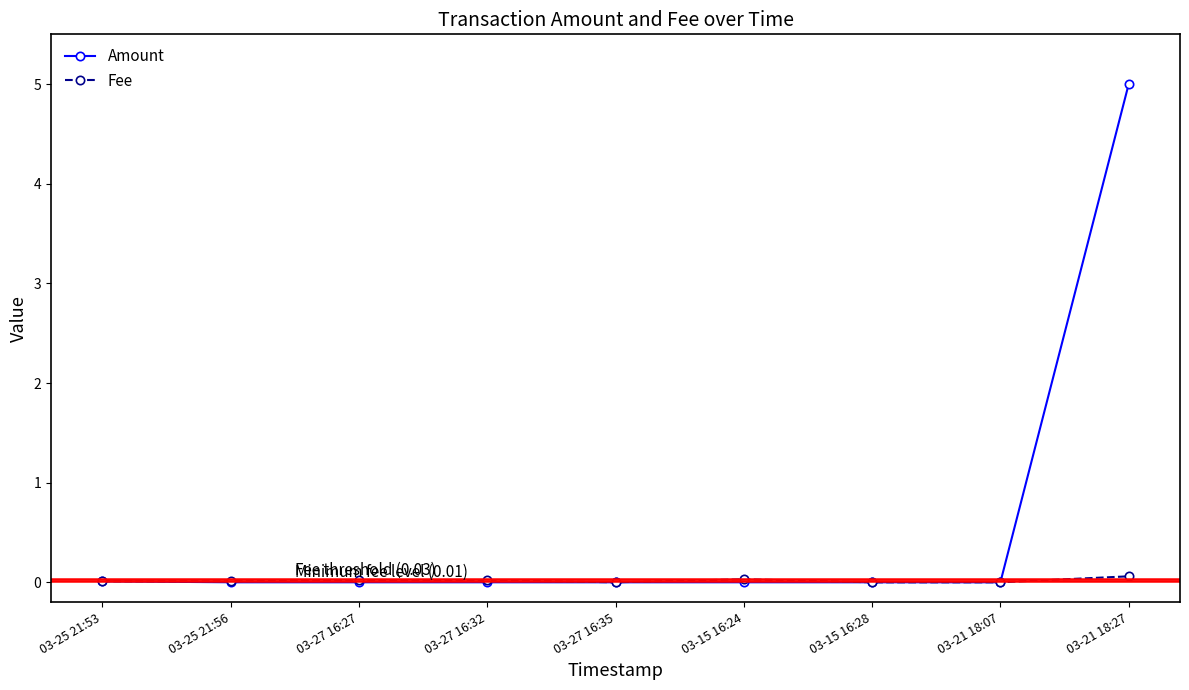

What are all the series names shown in the legend?

Amount, Fee